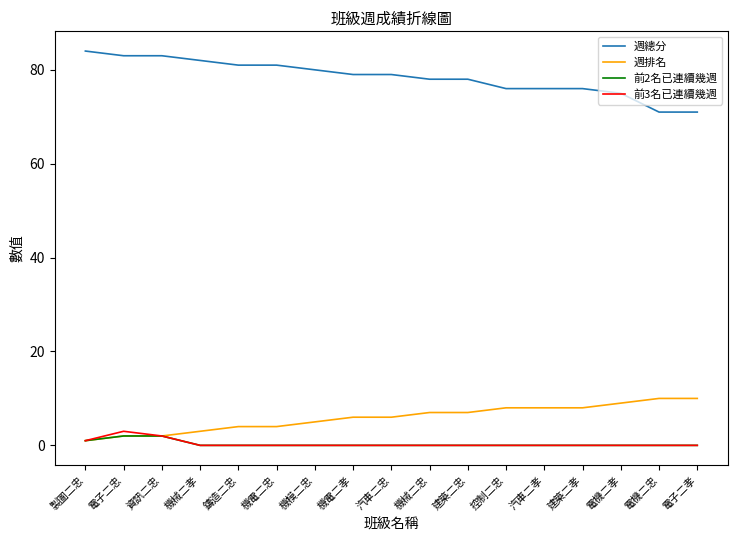

Which series has the widest spread of values?

週總分